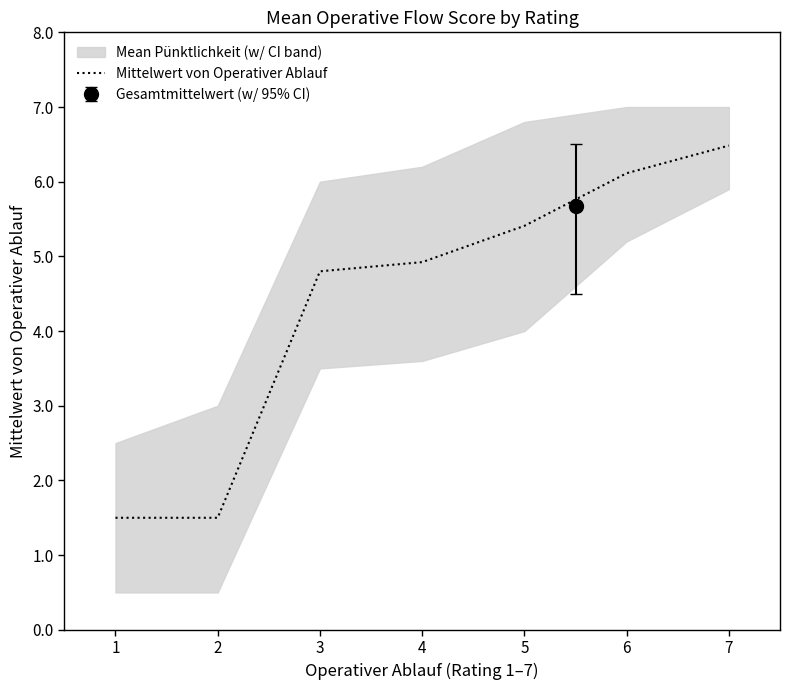

What is the change in value from 6 to 7?

+0.4